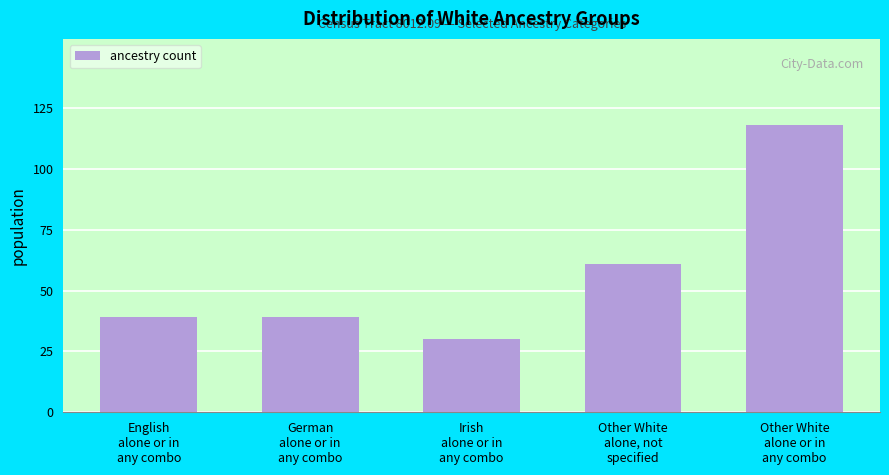

Reading left to right, transcribe all the data shown in this chart.

39	39	30	61	118